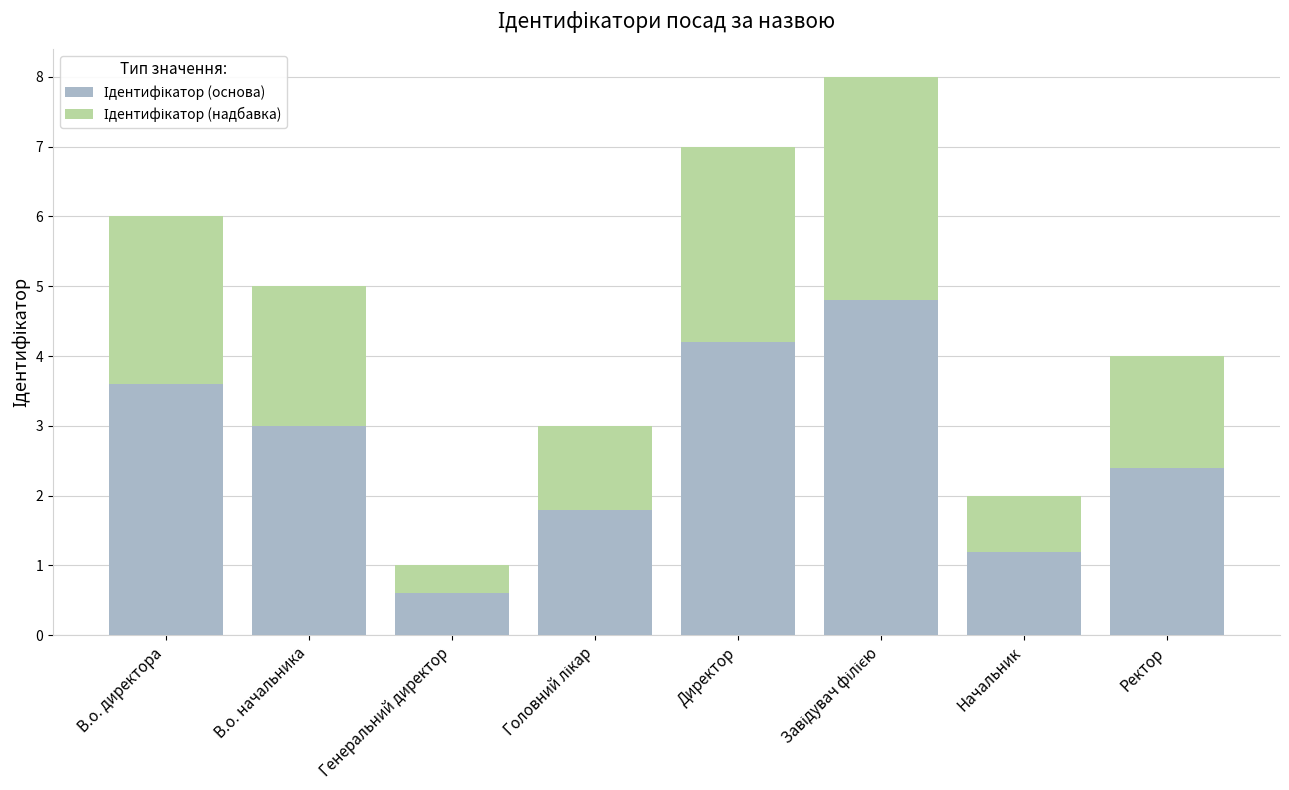

What is the total value across all series at Ректор?

4.0